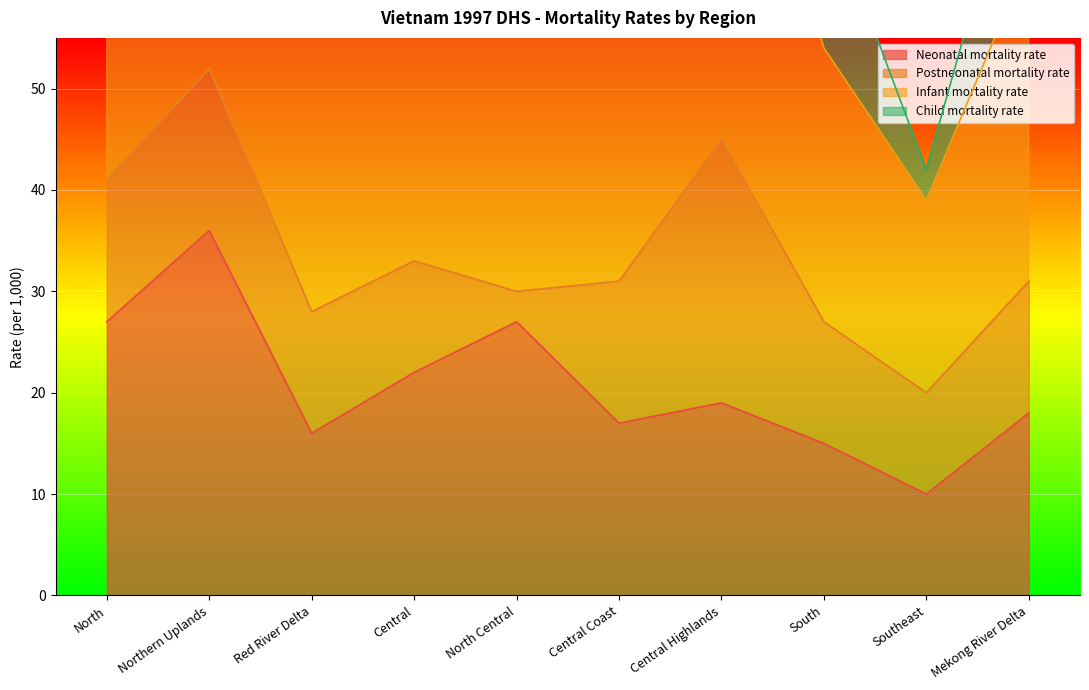

True or false: Neonatal mortality rate has a value of 19 at Central Highlands.

True